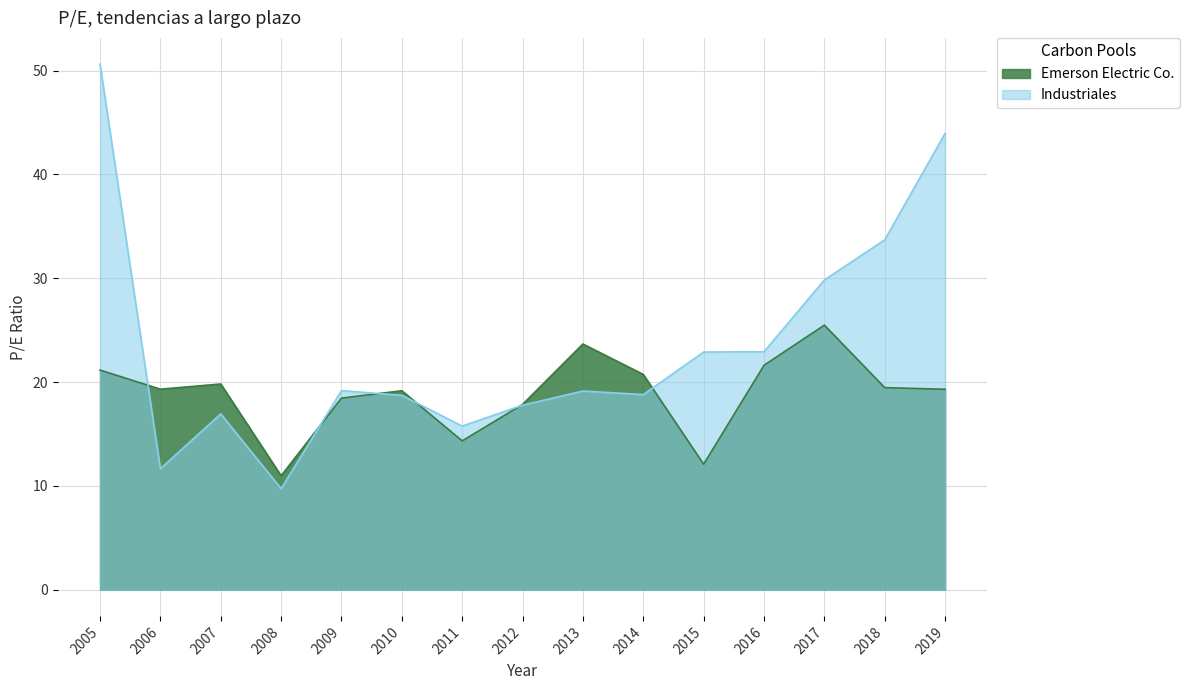

What is the value of the Industriales point at the 15th from the left?

44.0